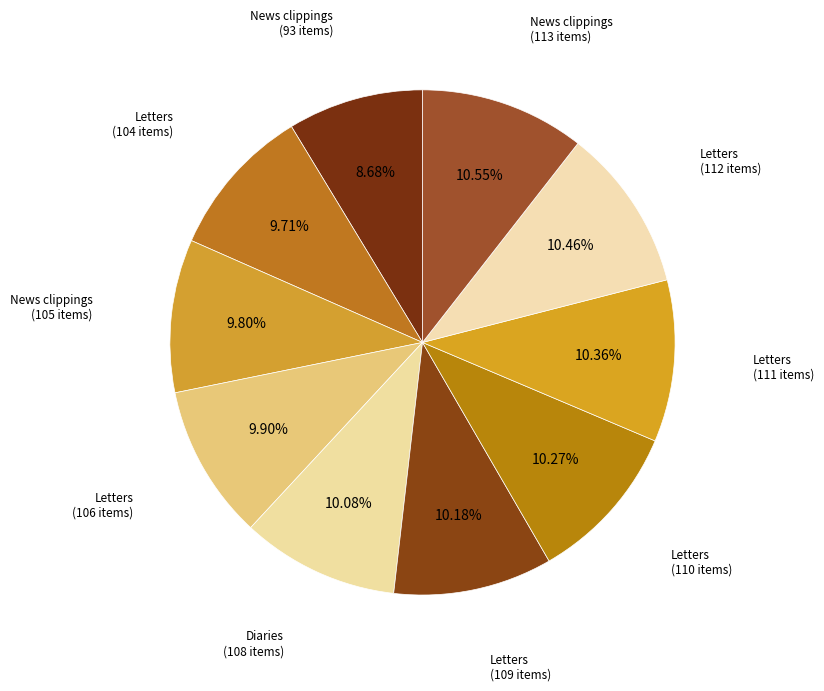

How many segments does this pie chart have?

10